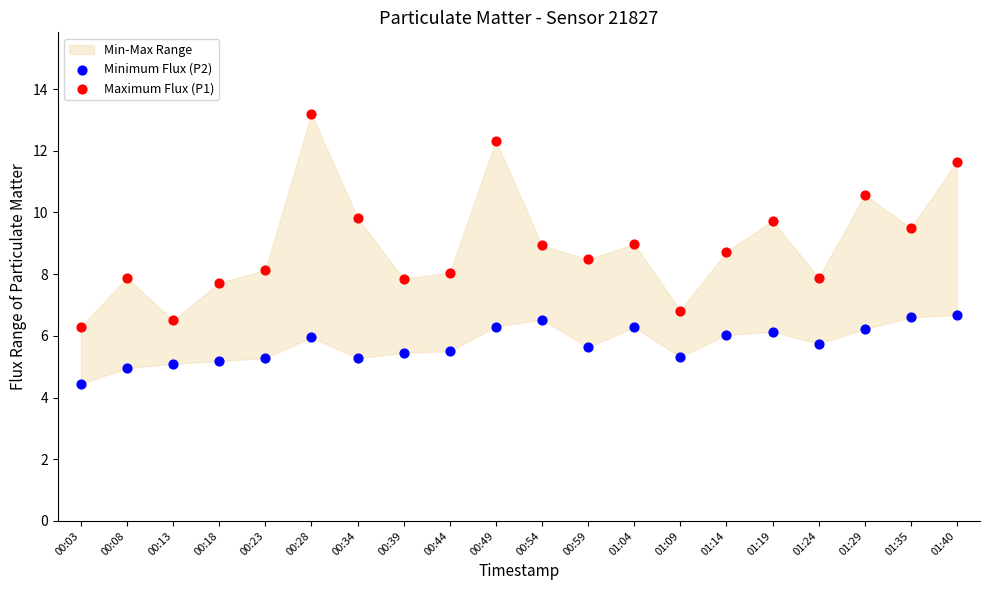

Which series reaches the maximum Y coordinate?

Maximum Flux (P1)